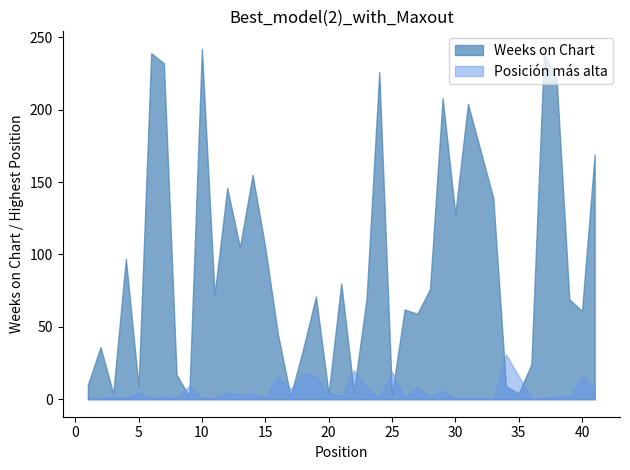

Does the chart have visible grid lines?

No